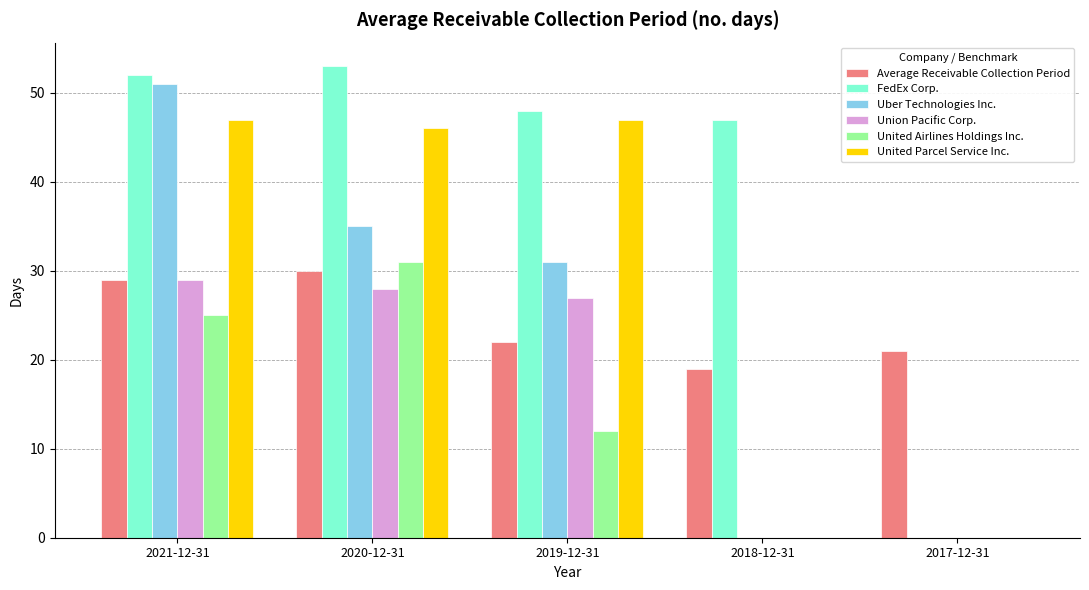

Between 2018-12-31 and 2017-12-31, which series saw the biggest shift?

FedEx Corp.